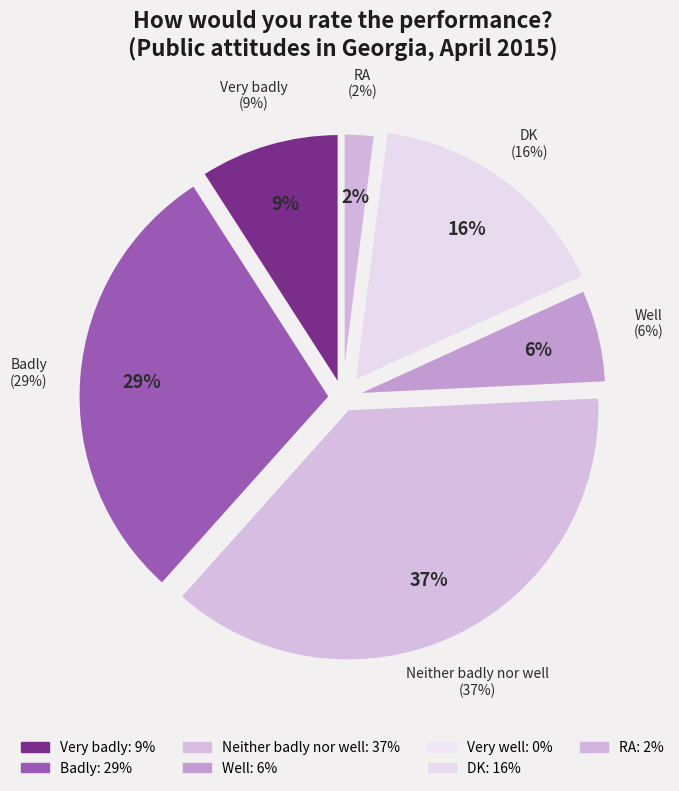

Combined, what portion of the pie is Neither badly nor well and DK?

53.5%